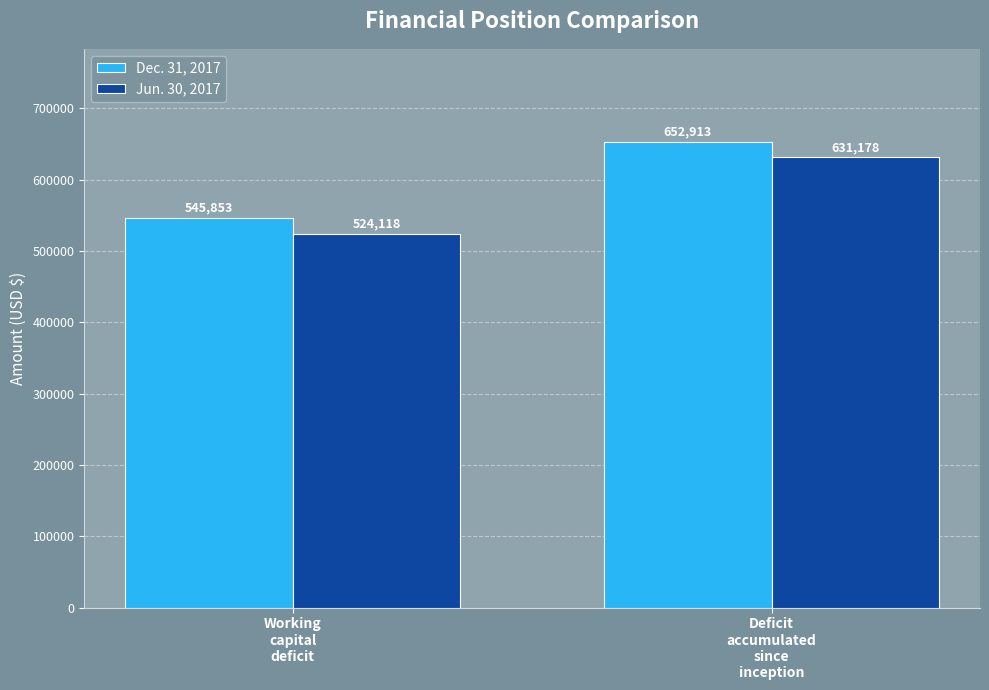

What is the difference between the maximum and minimum values in the Jun. 30, 2017 series?

107060